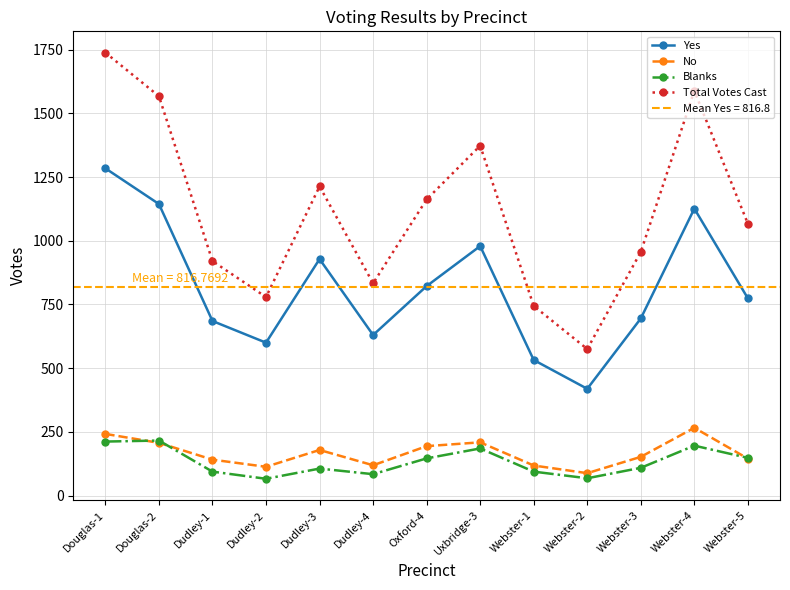

At which category does Blanks reach its first local valley?

Dudley-2